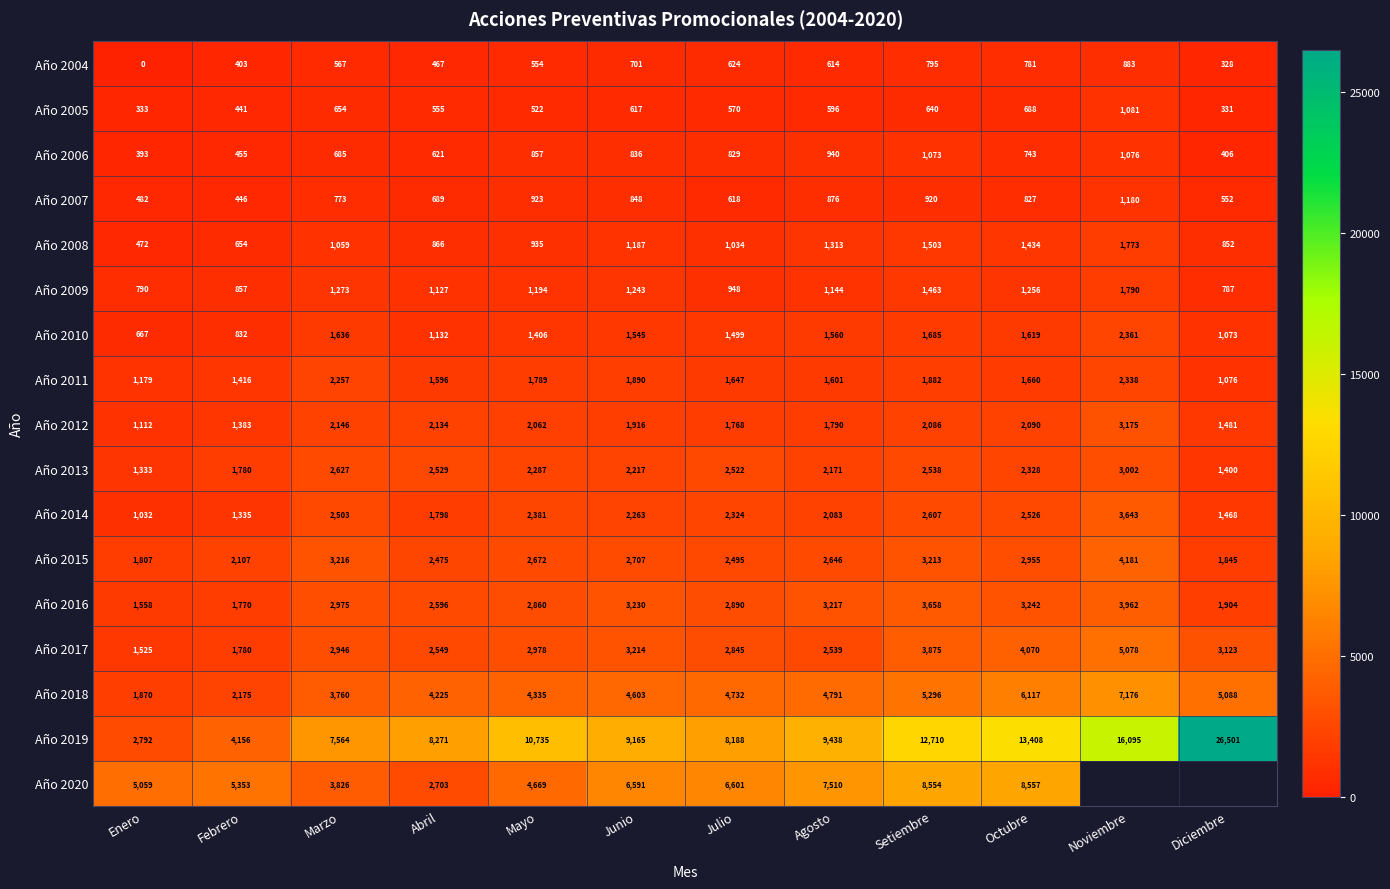

List the labels in order of Año 2014 value, smallest first.

Enero, Febrero, Diciembre, Abril, Agosto, Junio, Julio, Mayo, Marzo, Octubre, Setiembre, Noviembre